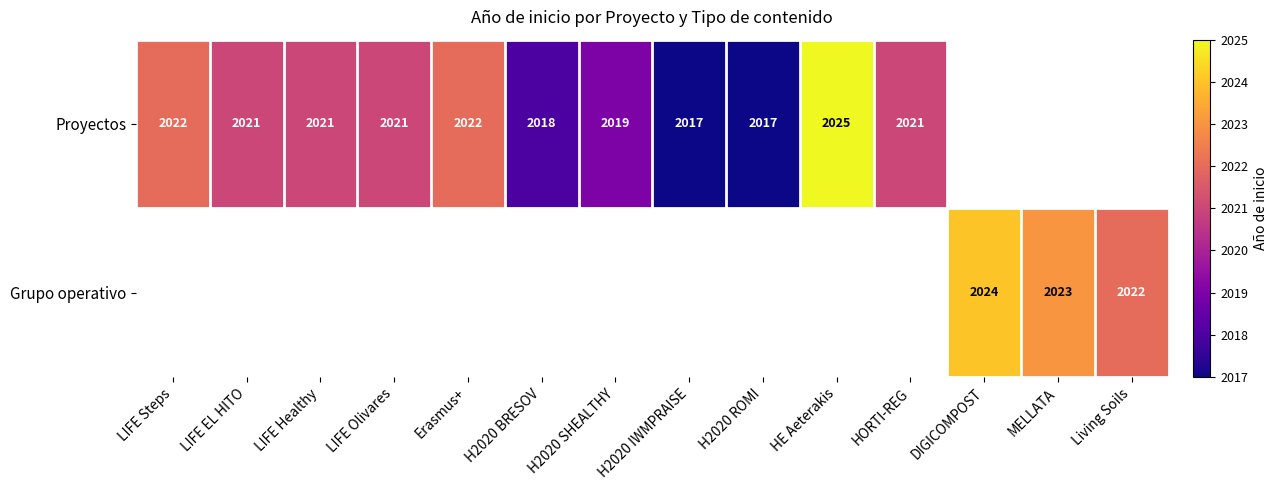

True or false: Proyectos has a value of 541 at H2020 ROMI.

False